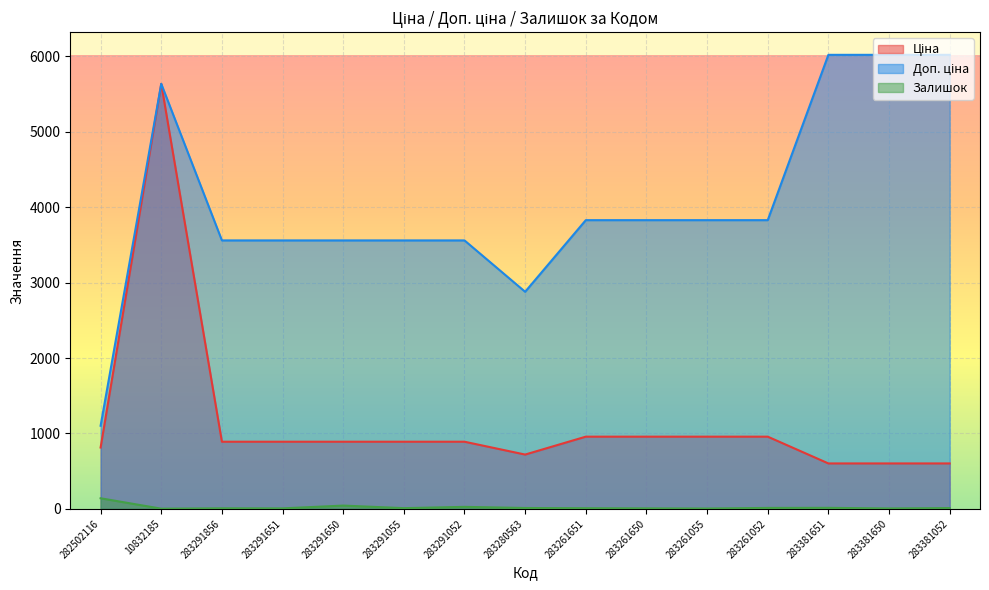

True or false: Залишок has more than 2 interior local peaks.

True